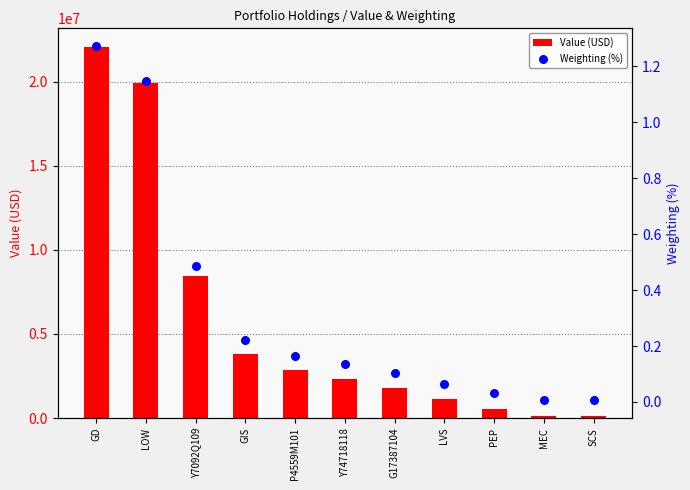

At which category is the sum across all series the highest?

GD